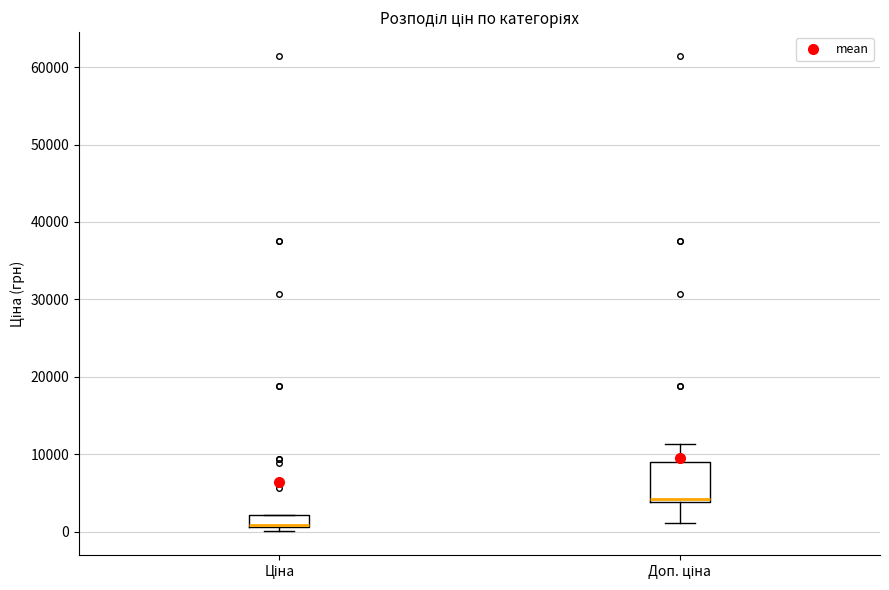

Comparing the boxes themselves (not the whiskers), which one is the tallest?

Доп. ціна